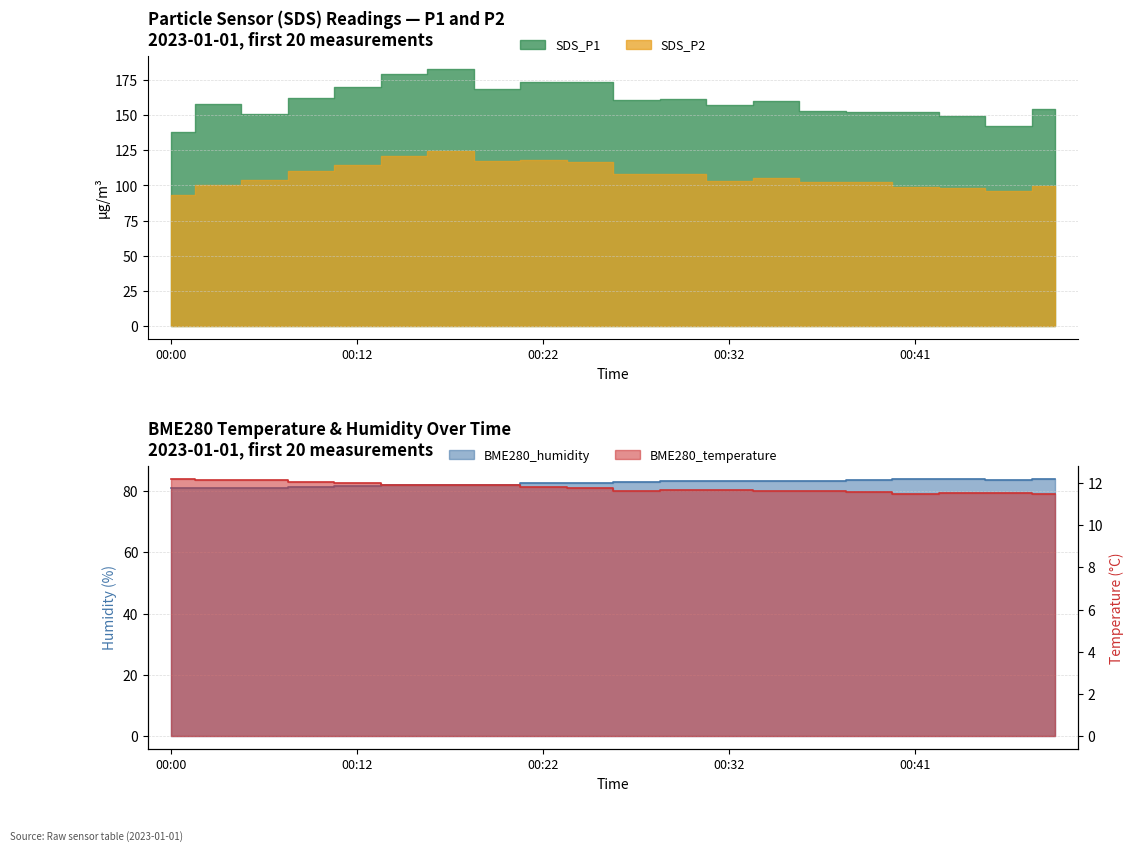

How many data points in BME280_humidity are less than 83?

10